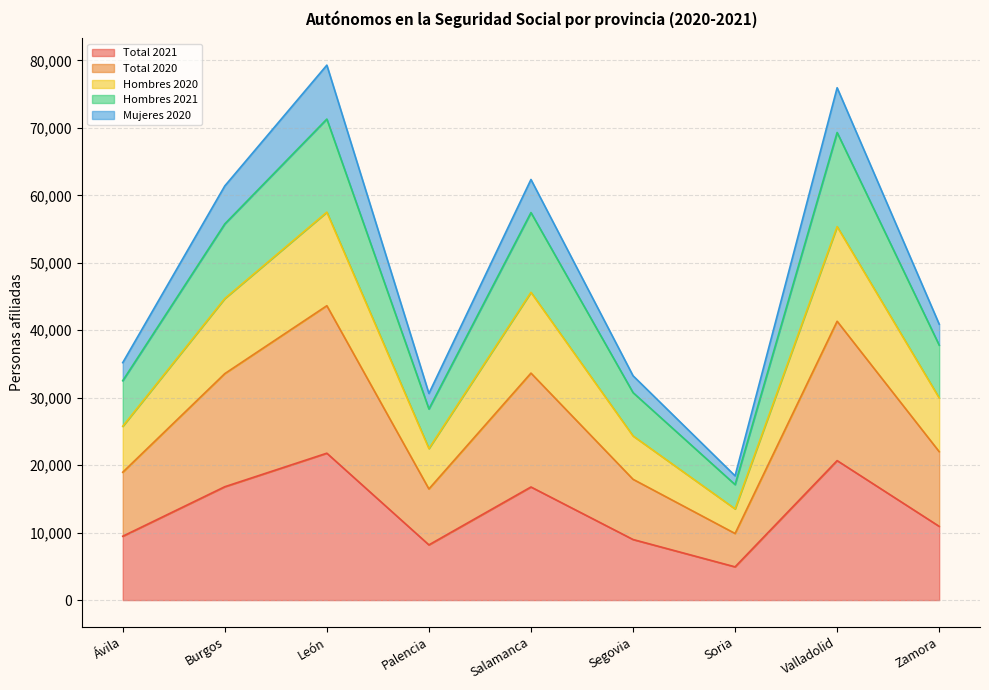

Does the chart display data point markers on the line(s)?

No